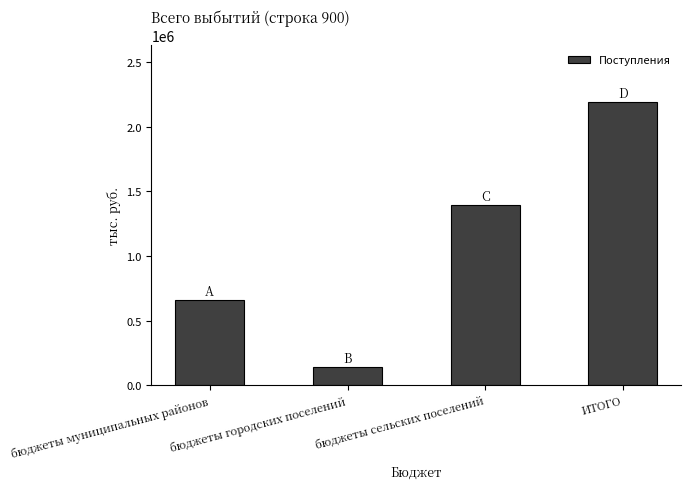

Are the bars horizontal?

No